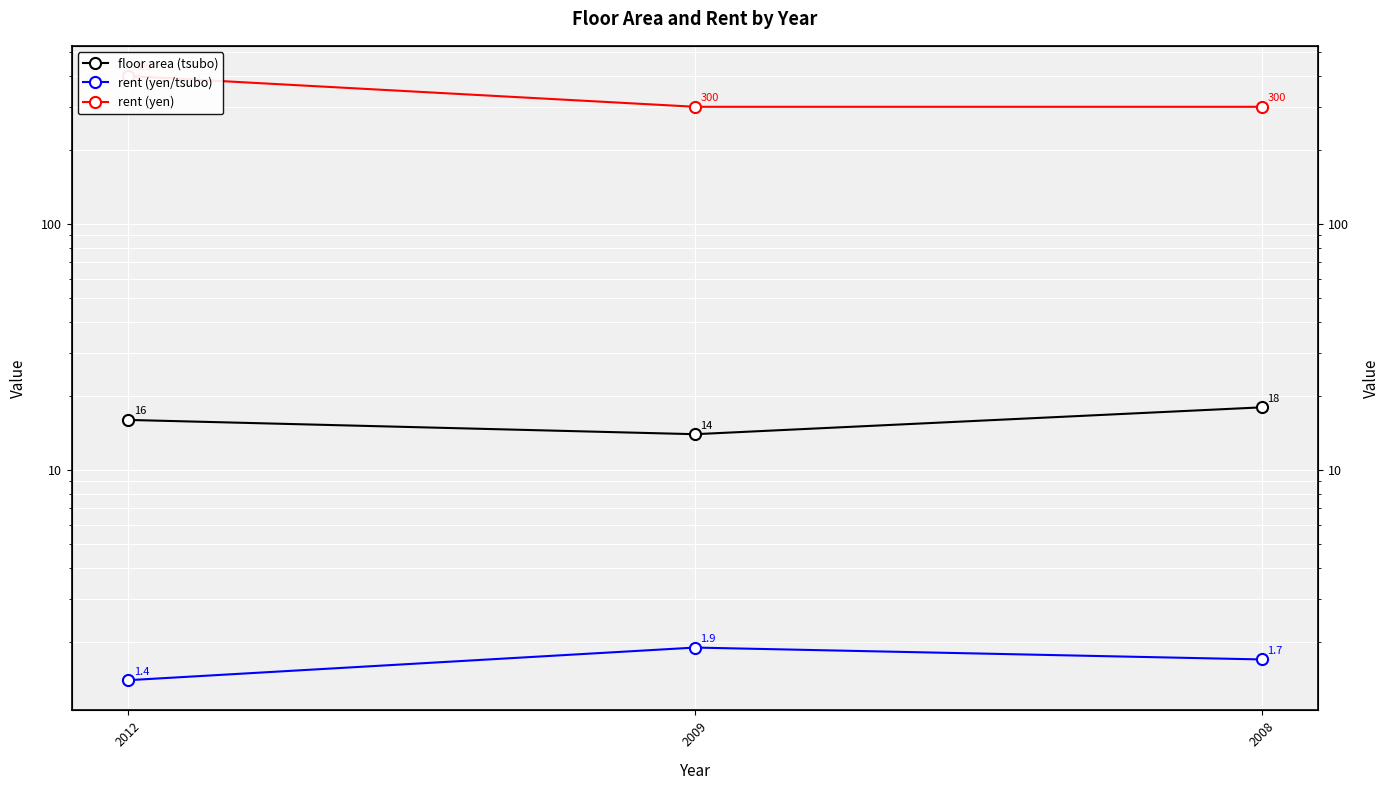

What is the value of the rent (yen) point at the 3rd from the left?

300.0